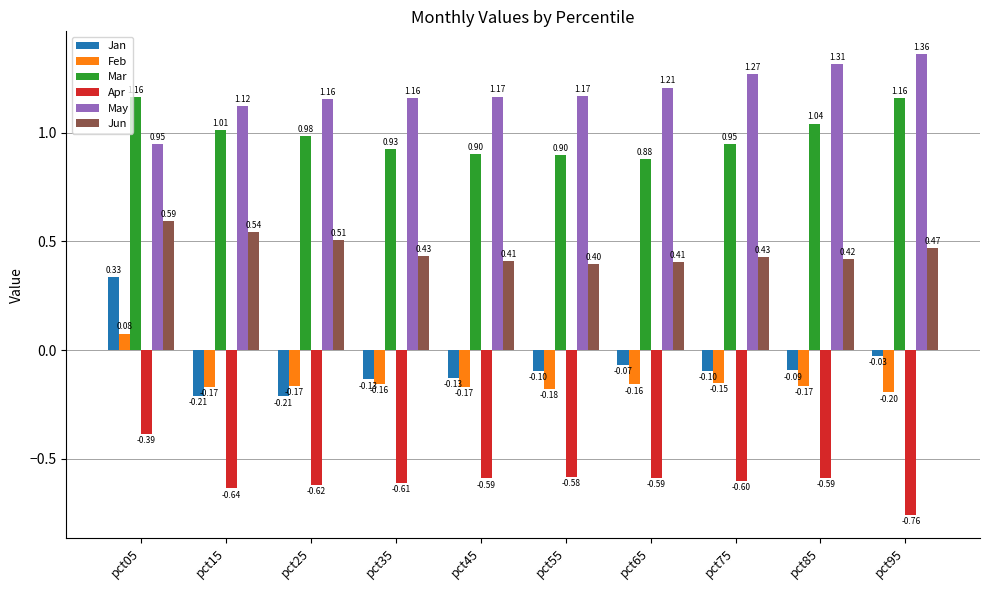

How many May values are between 1 and 2?

9